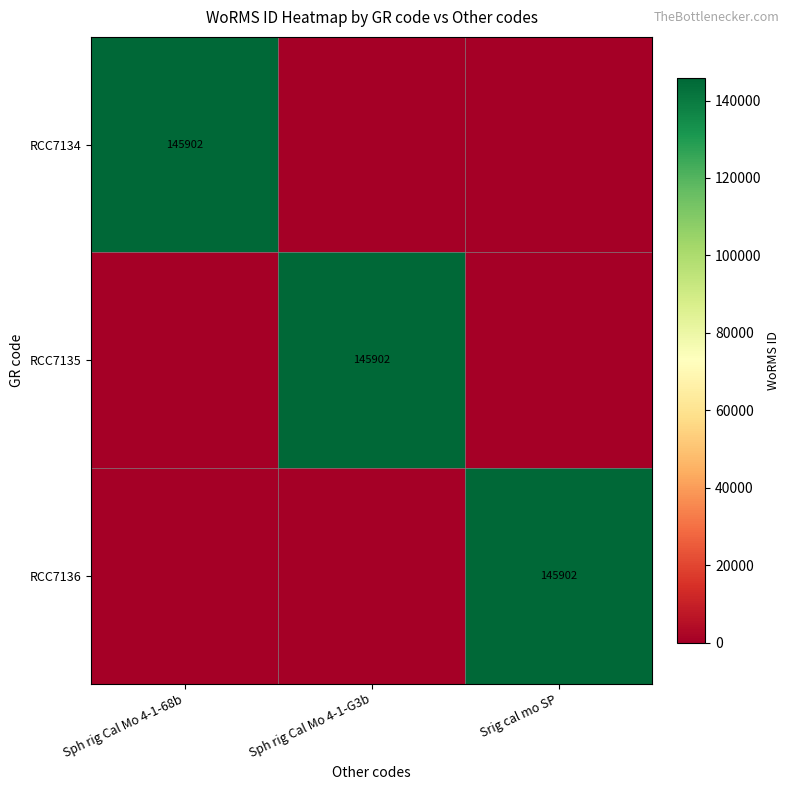

Which has a higher value, Sph rig Cal Mo 4-1-G3b or Sph rig Cal Mo 4-1-68b?

Sph rig Cal Mo 4-1-68b